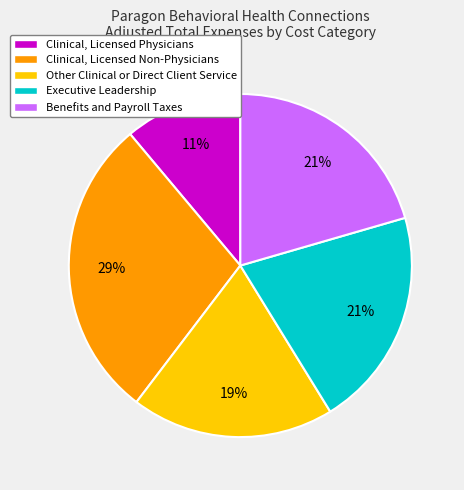

Which has a higher value, Other Clinical or Direct Client Service or Executive Leadership?

Executive Leadership